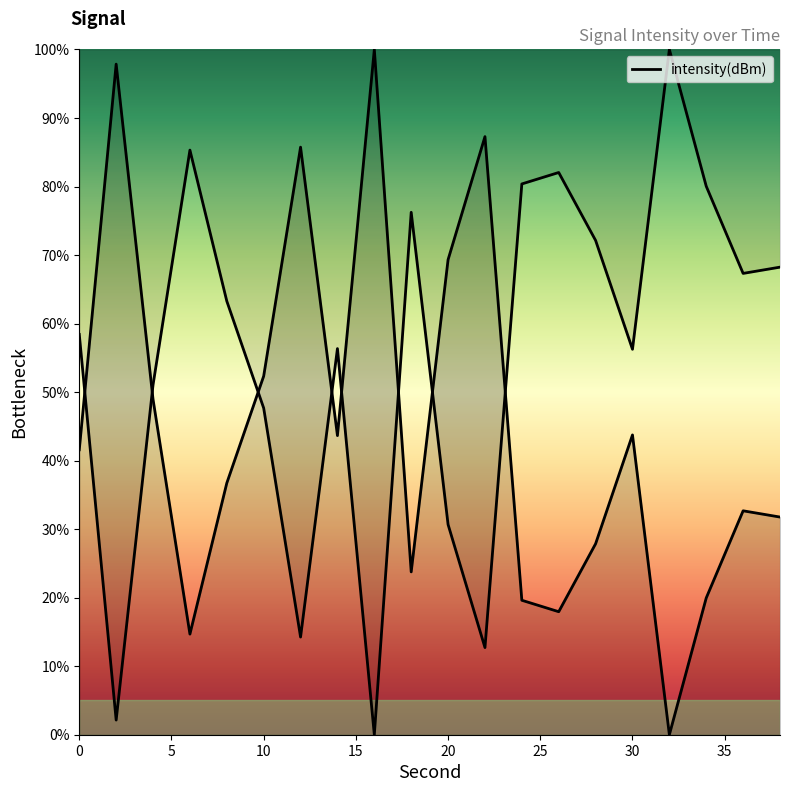

What value does the data have at 12?

85.7